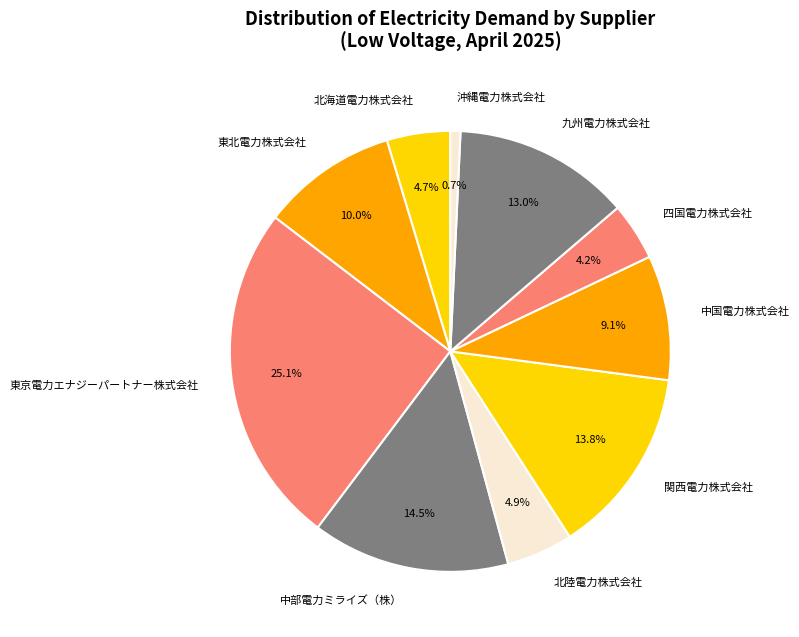

The 中国電力株式会社 slice represents 1% of the pie. True or false?

False